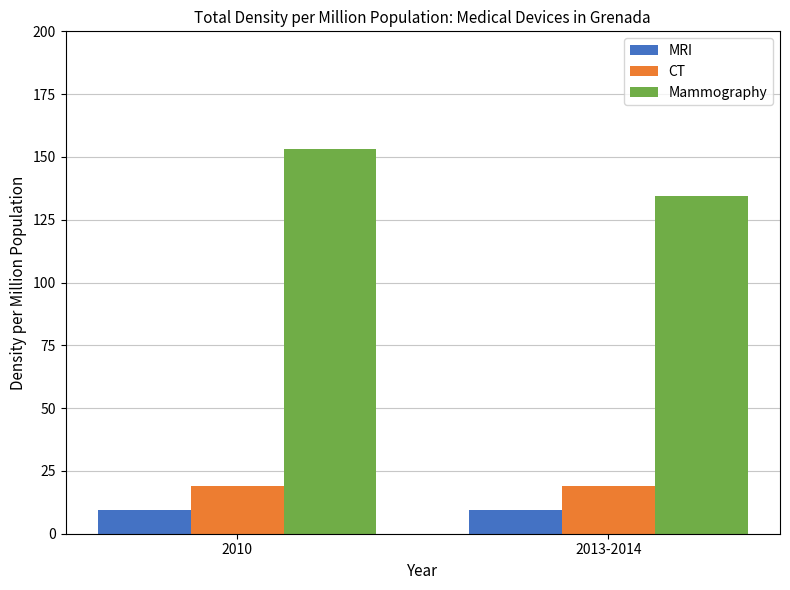

At 2010, list the series in order from smallest to largest.

MRI, CT, Mammography